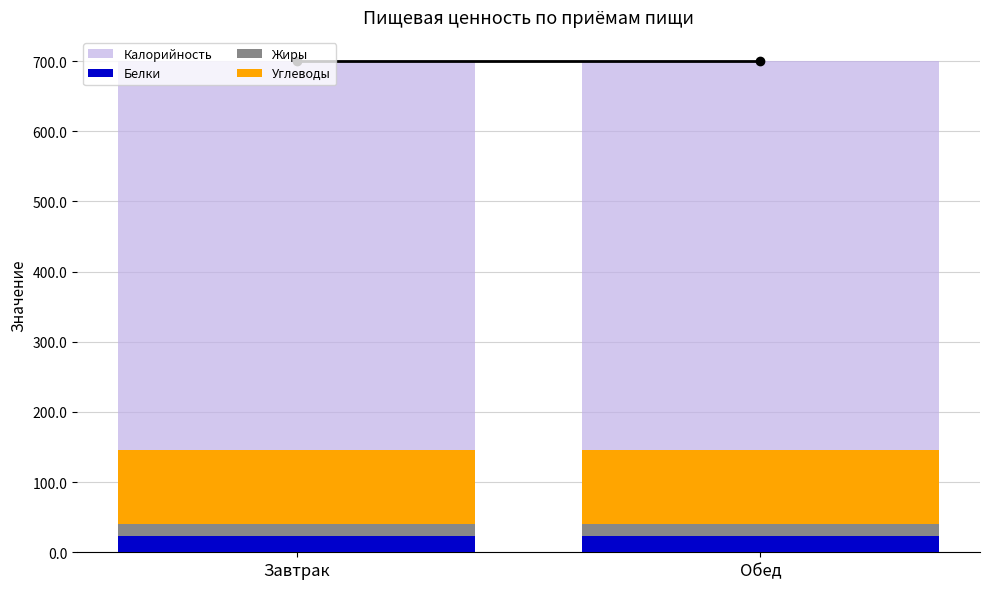

The value of Углеводы at Обед is 144.1. True or false?

False